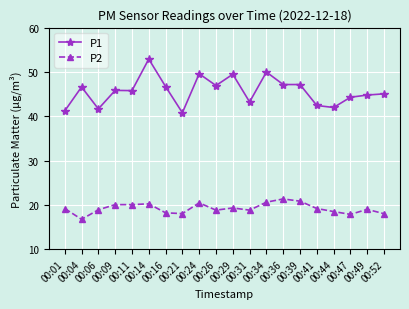

True or false: P1 has more than 2 points higher than both neighbors.

True